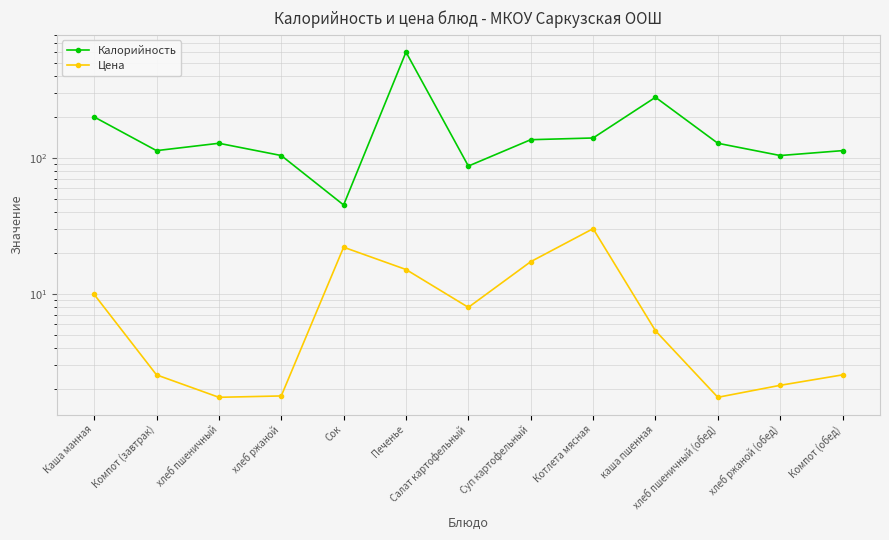

Reading left to right, extract all data points from this chart.

Калорийность: Каша манная=200.0	Компот (завтрак)=113.0	хлеб пшеничный=128.0	хлеб ржаной=104.0	Сок=45.0	Печенье=600.0	Салат картофельный=87.0	Суп картофельный=136.0	Котлета мясная=140.0	каша пшенная=279.0	хлеб пшеничный (обед)=128.0	хлеб ржаной (обед)=104.0	Компот (обед)=113.0
Цена: Каша манная=9.9	Компот (завтрак)=2.5	хлеб пшеничный=1.7	хлеб ржаной=1.8	Сок=22.0	Печенье=15.1	Салат картофельный=7.9	Суп картофельный=17.2	Котлета мясная=30.1	каша пшенная=5.3	хлеб пшеничный (обед)=1.7	хлеб ржаной (обед)=2.1	Компот (обед)=2.5